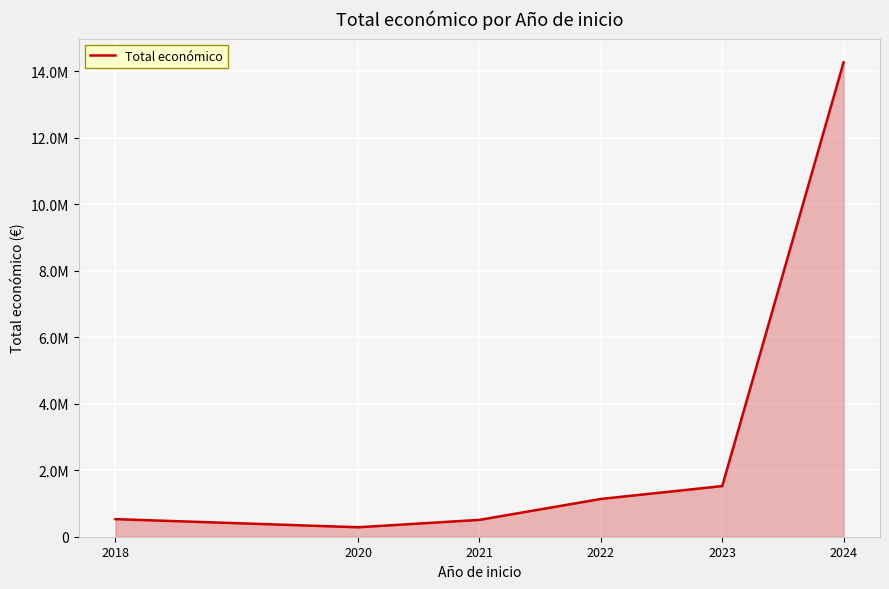

Which has a higher value, 2020 or 2024?

2024